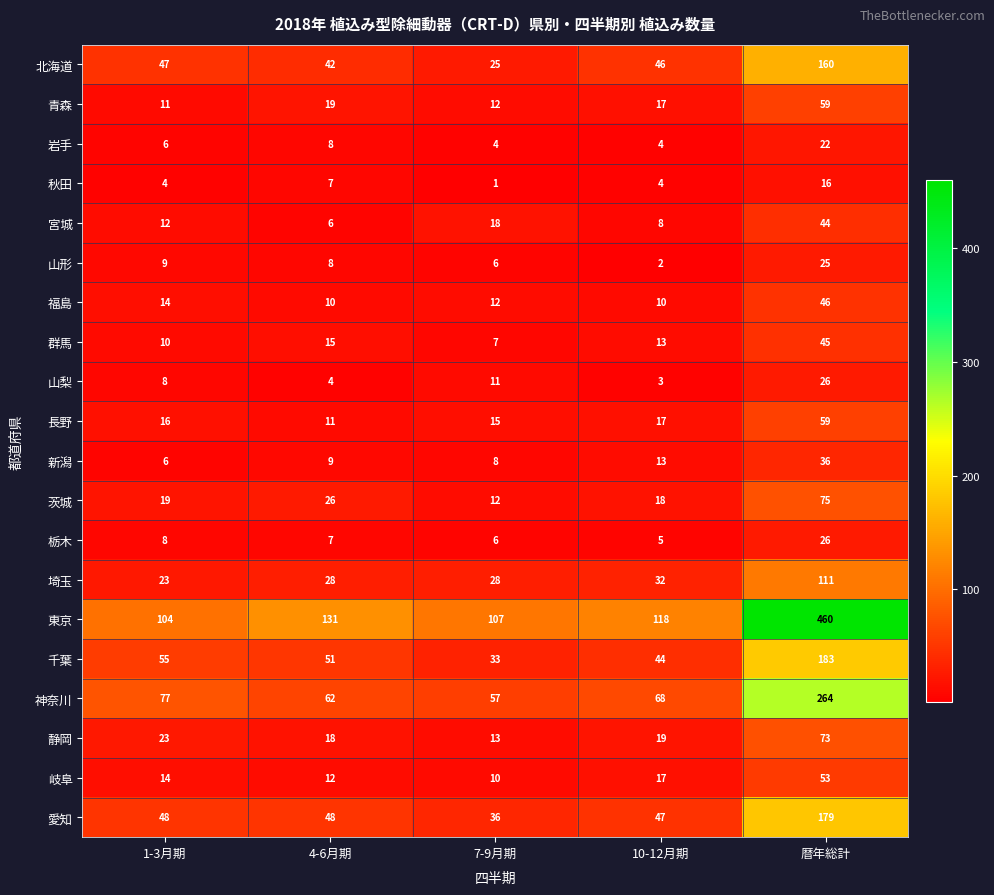

What is the difference between the 山梨 values at 7-9月期 and 4-6月期?

7